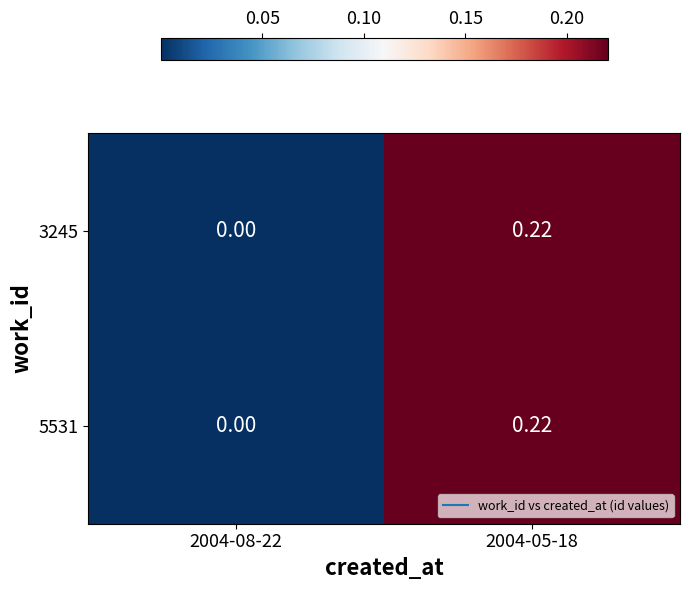

Is the value of 5531 at 2004-05-18 greater than the value of 3245 at 2004-08-22?

Yes